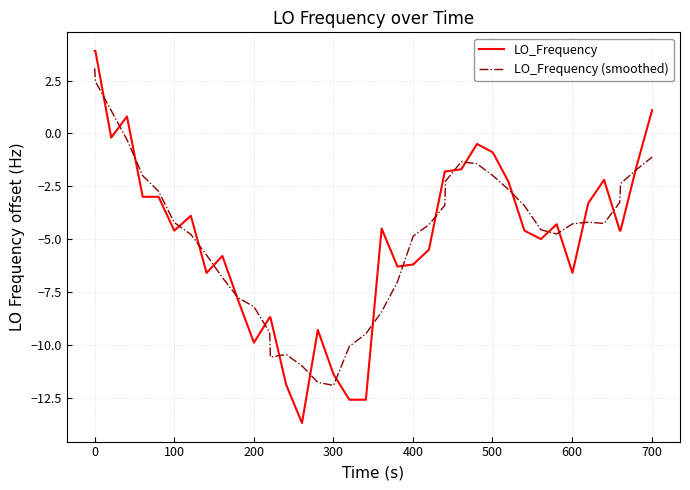

What is the highest value of the LO_Frequency (smoothed) series?

3.1